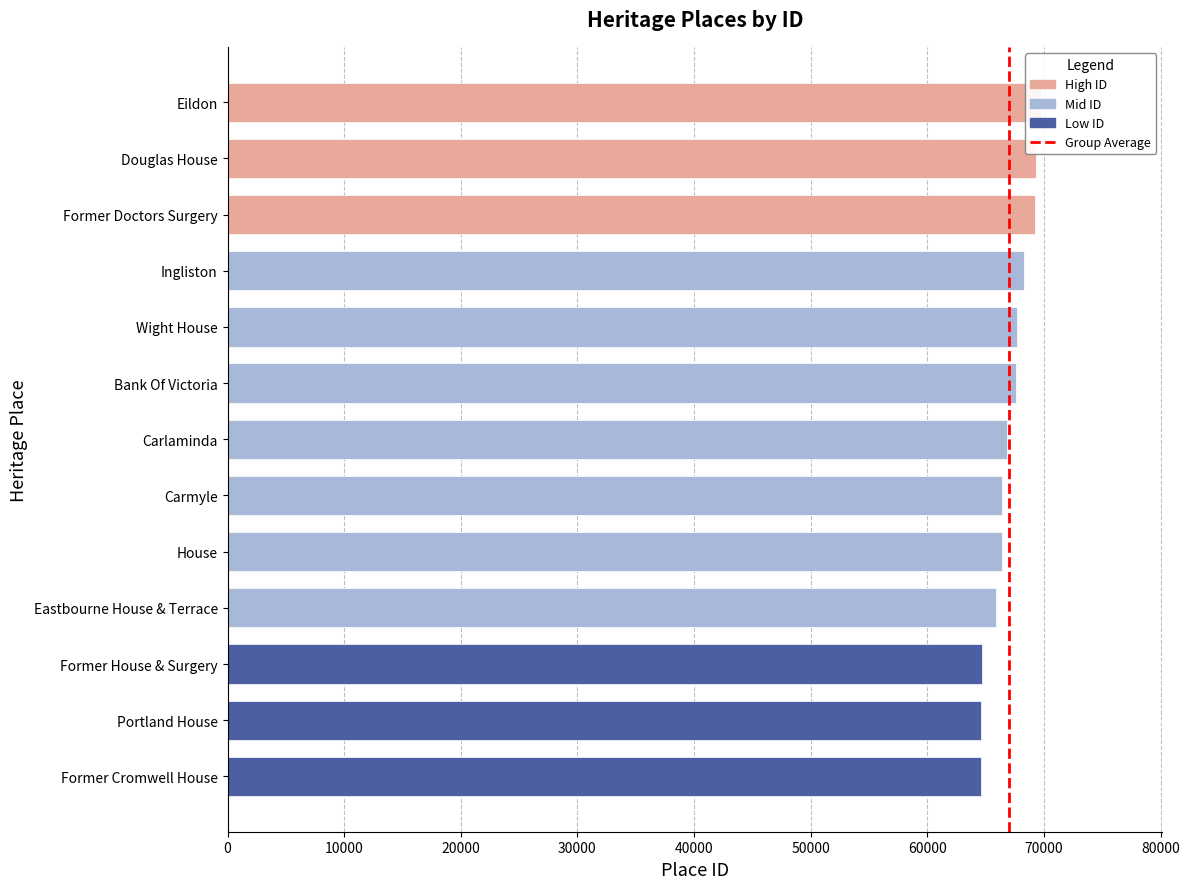

What is the sum of the values at Former House & Surgery and Carlaminda?

131488